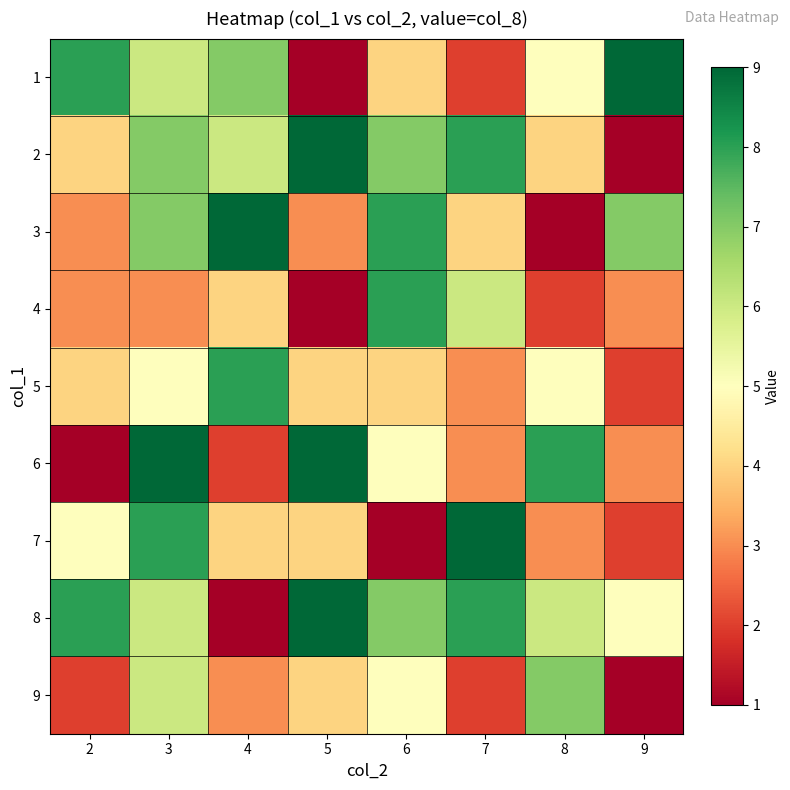

What is the total value across all series at 4?

44